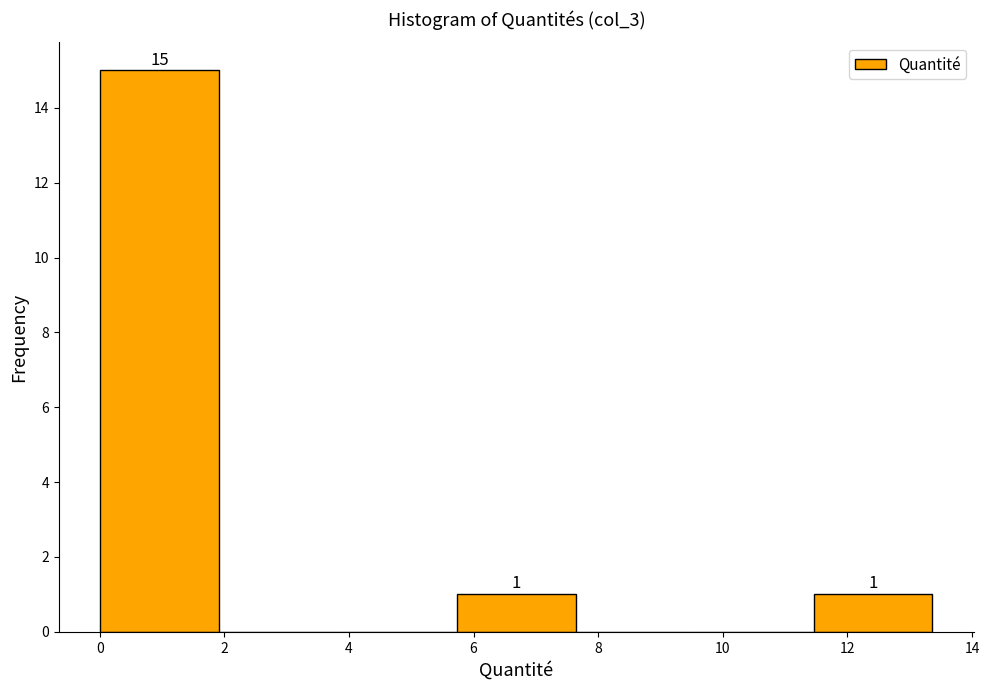

Over which range of the x-axis is the bar tallest?

0.0 to 2.0